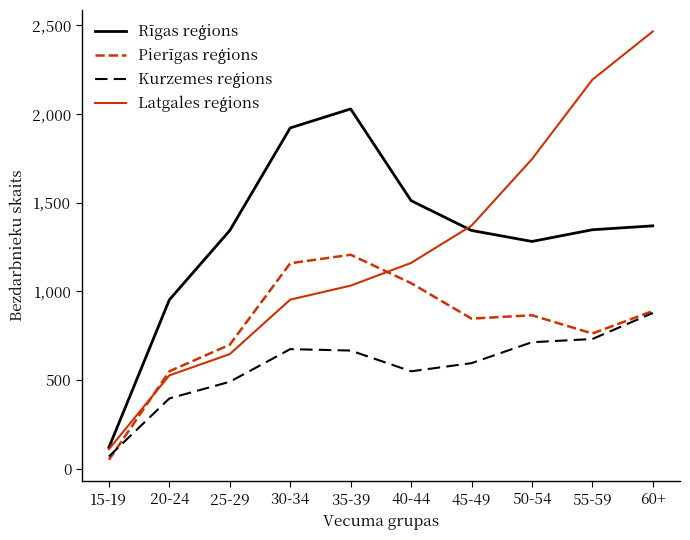

At which category is the sum across all series the highest?

60+